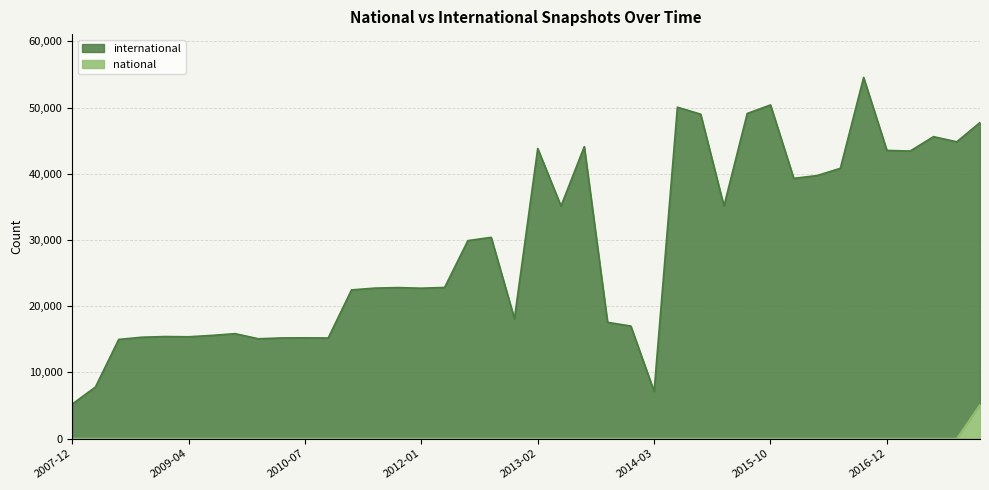

What is the difference between the maximum and minimum values in the national series?

5130